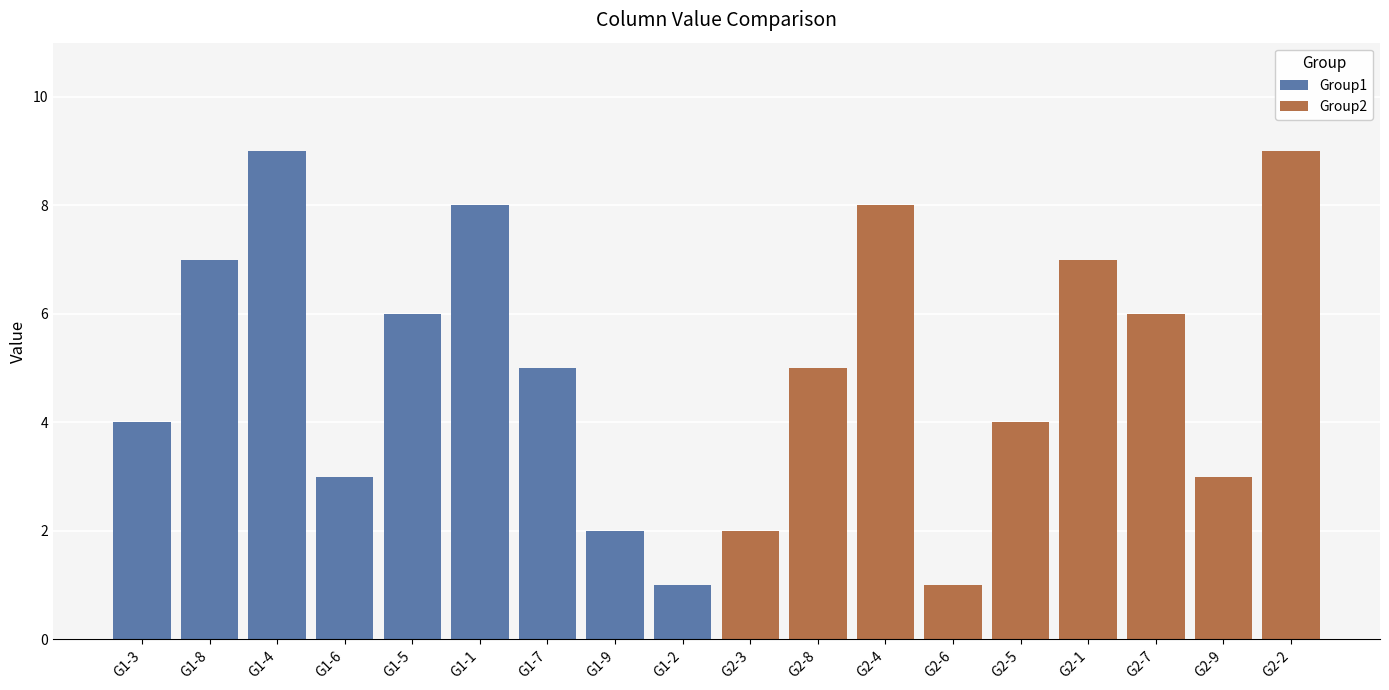

Reading left to right, what are all the values shown in this chart?

Group1: 4	7	9	3	6	8	5	2	1
Group2: 2	5	8	1	4	7	6	3	9